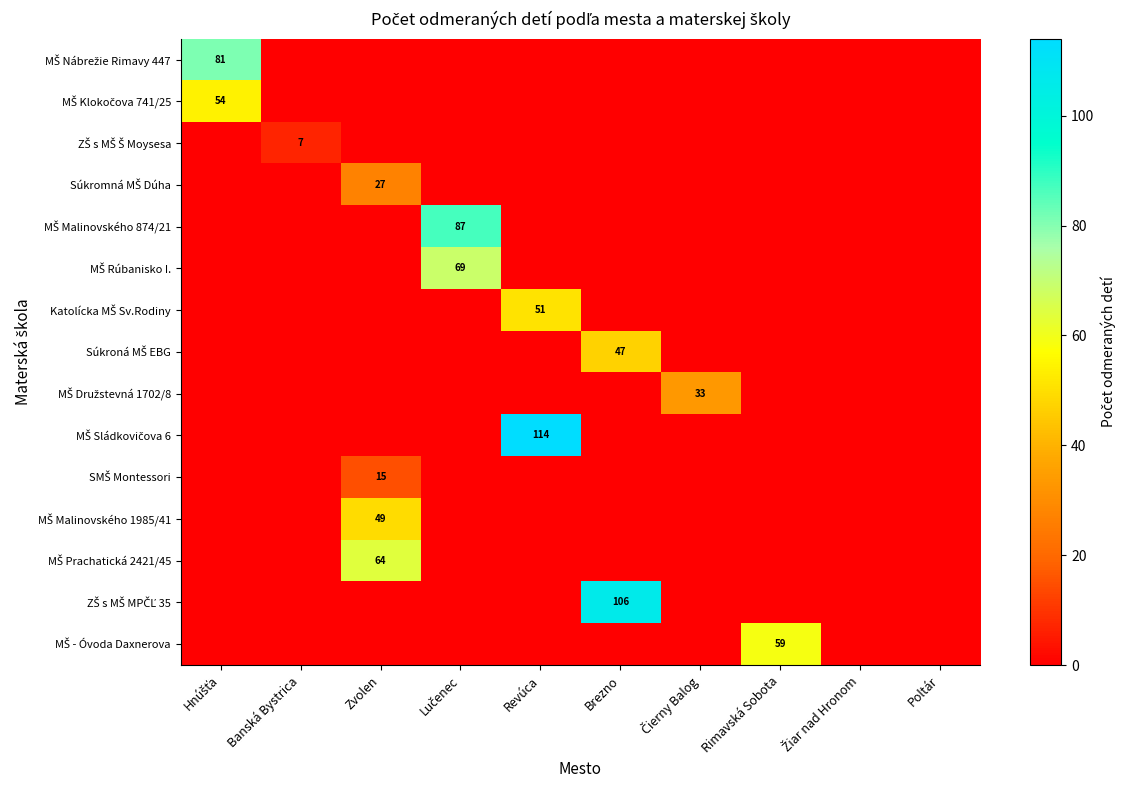

What is the sum of all MŠ Malinovského 874/21 values?

87